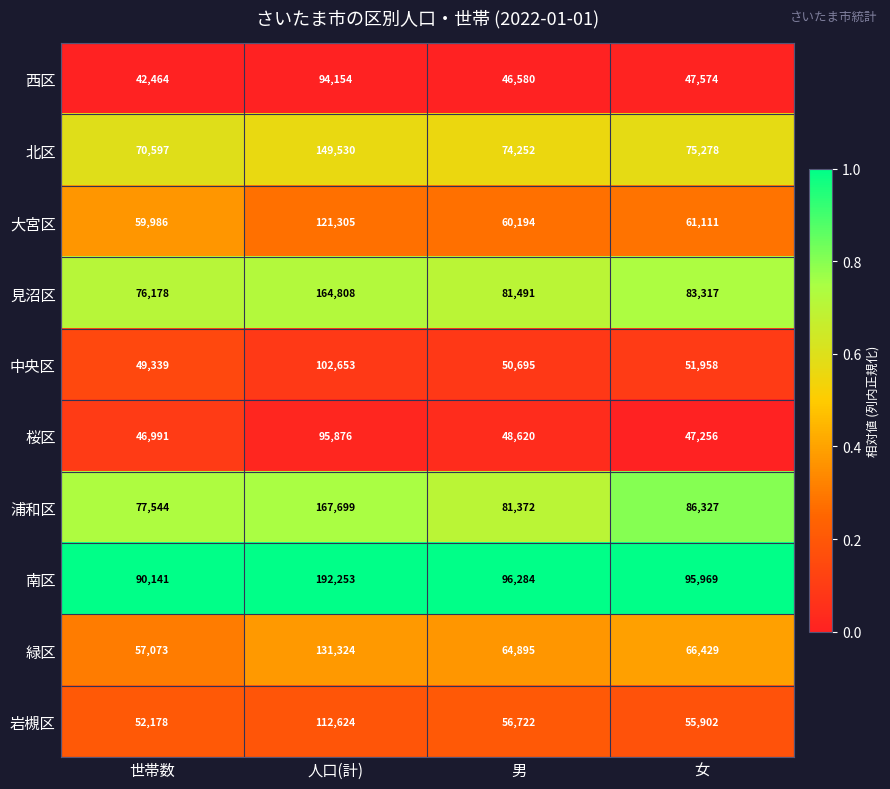

What is the difference between the maximum and minimum values in the 西区 series?

51690